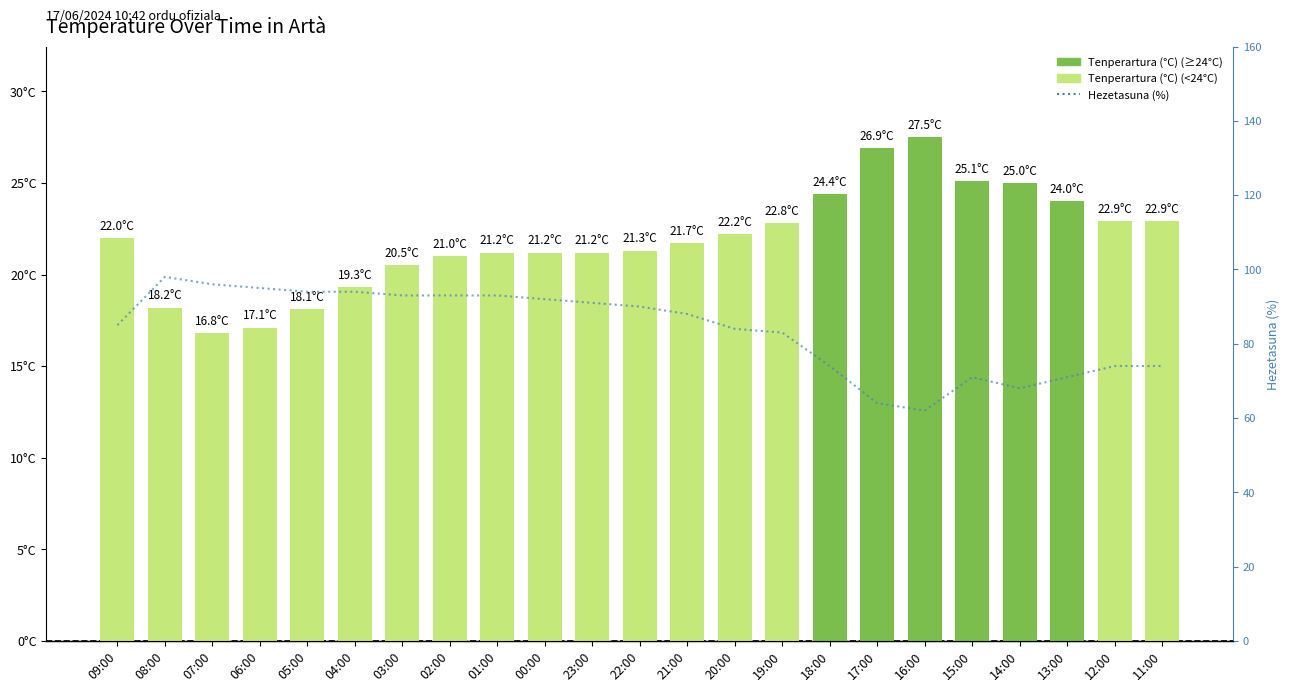

At 16:00, list the series in order from smallest to largest.

Tenperartura (°C), Hezetasuna (%)